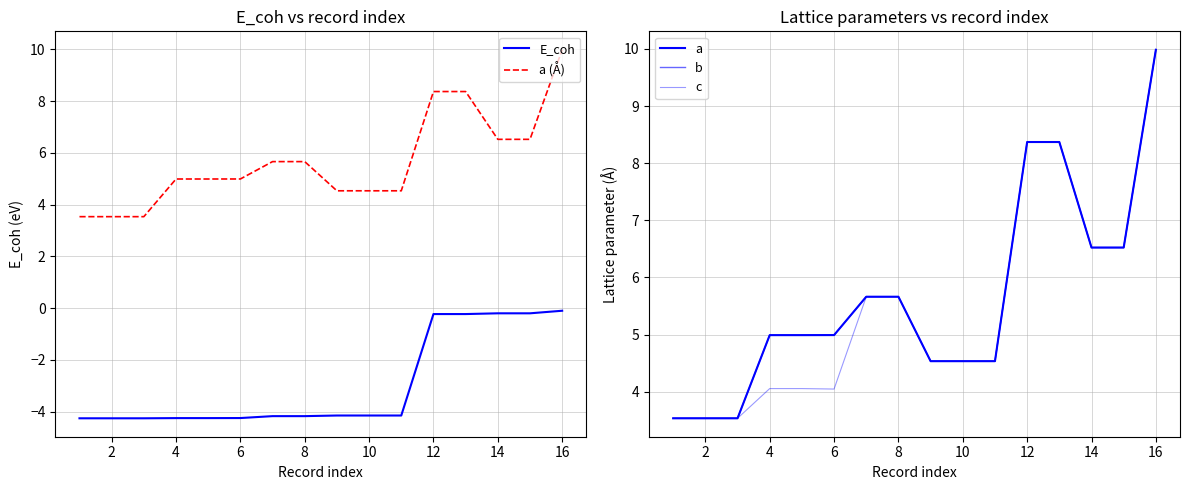

Is it true that E_coh equals -4.1 at 10?

True